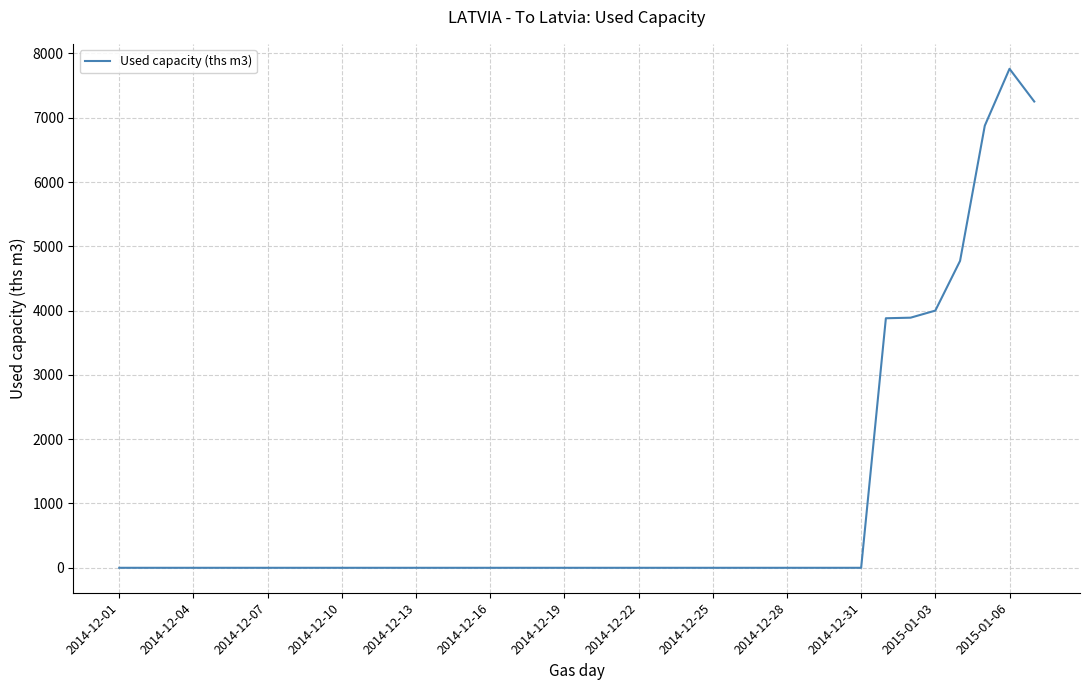

What is the sum of all values?

38433